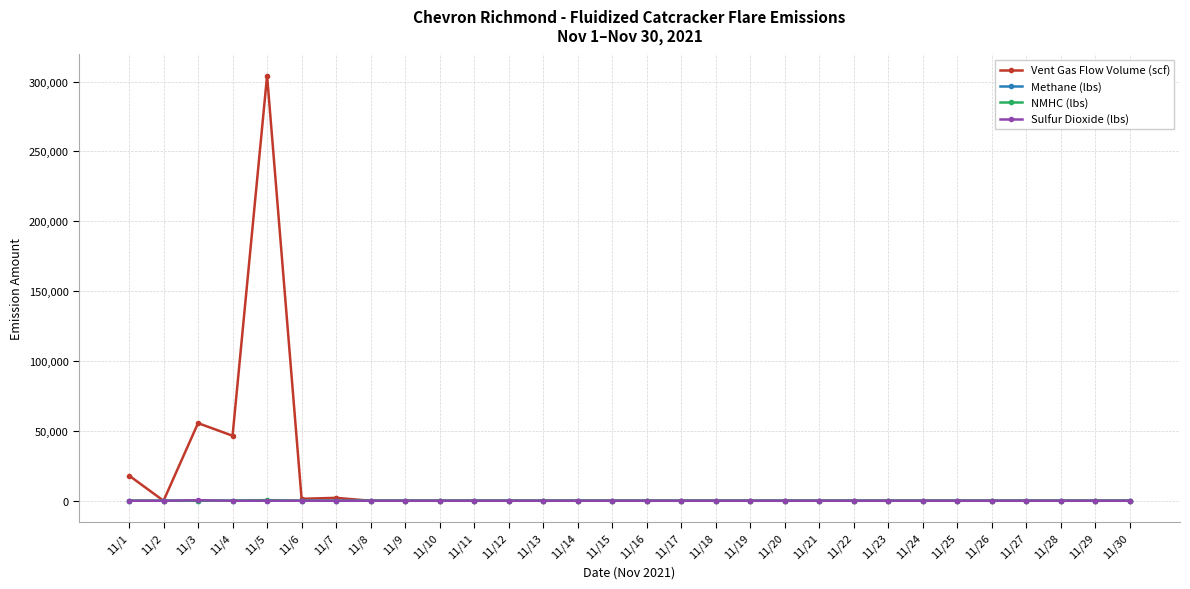

Which series has the widest spread of values?

Vent Gas Flow Volume (scf)